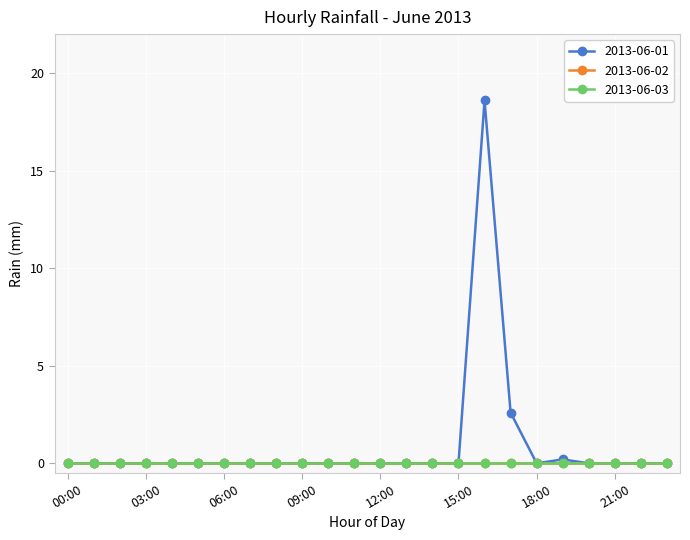

Is this an area chart (filled region under the line)?

No